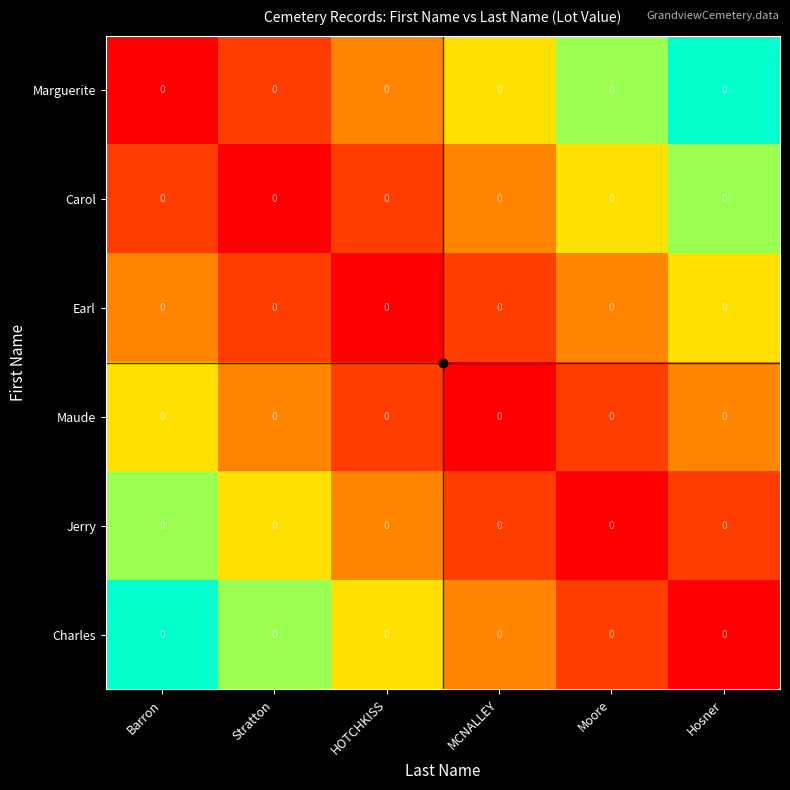

At which category is the sum across all series the highest?

Barron